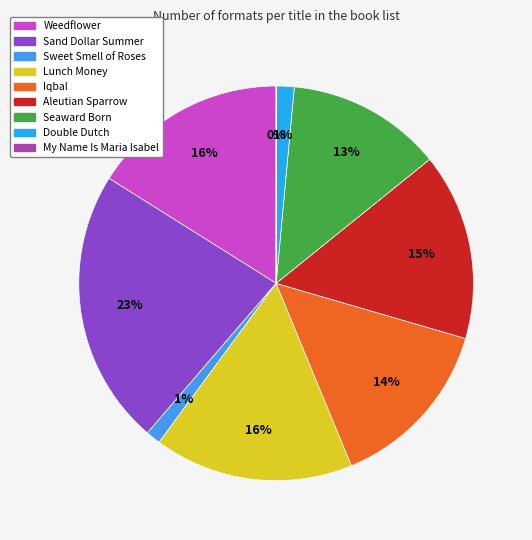

Approximately how many times larger is the value at Aleutian Sparrow compared to Double Dutch?

10.5